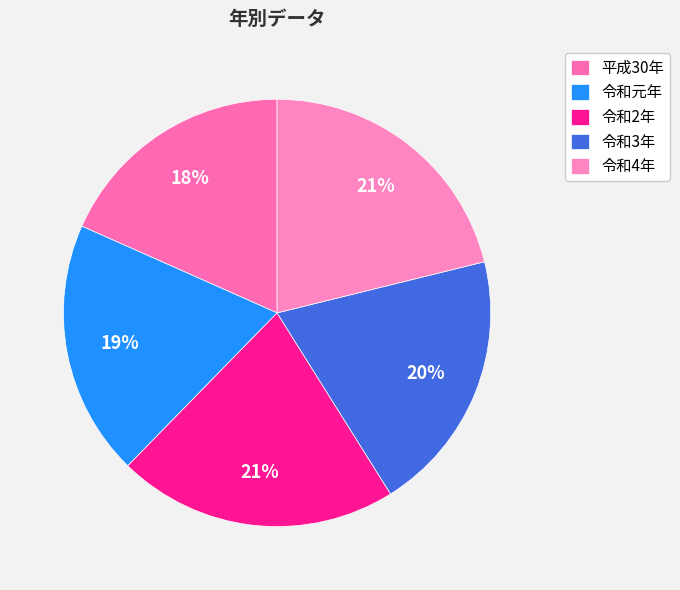

Does 令和2年 represent more than half of the total?

No